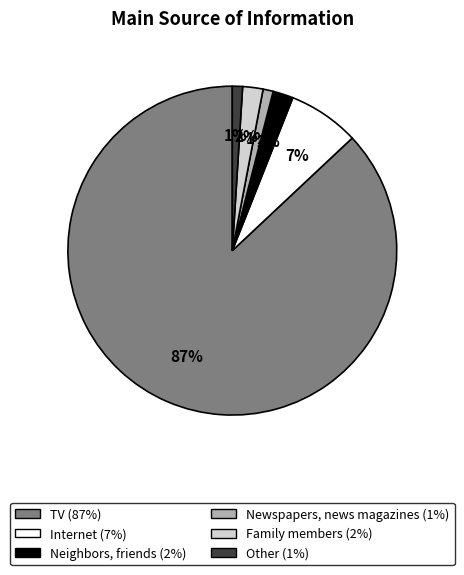

To the nearest percent, what is the difference between the largest and smallest slice percentages?

86%